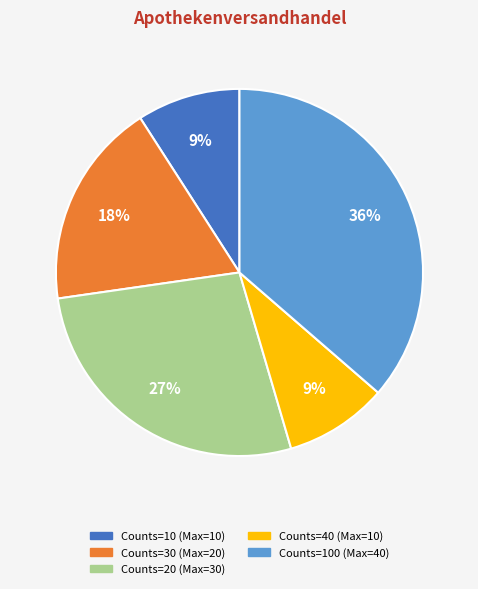

To the nearest percent, what is the difference between the largest and smallest slice percentages?

27%